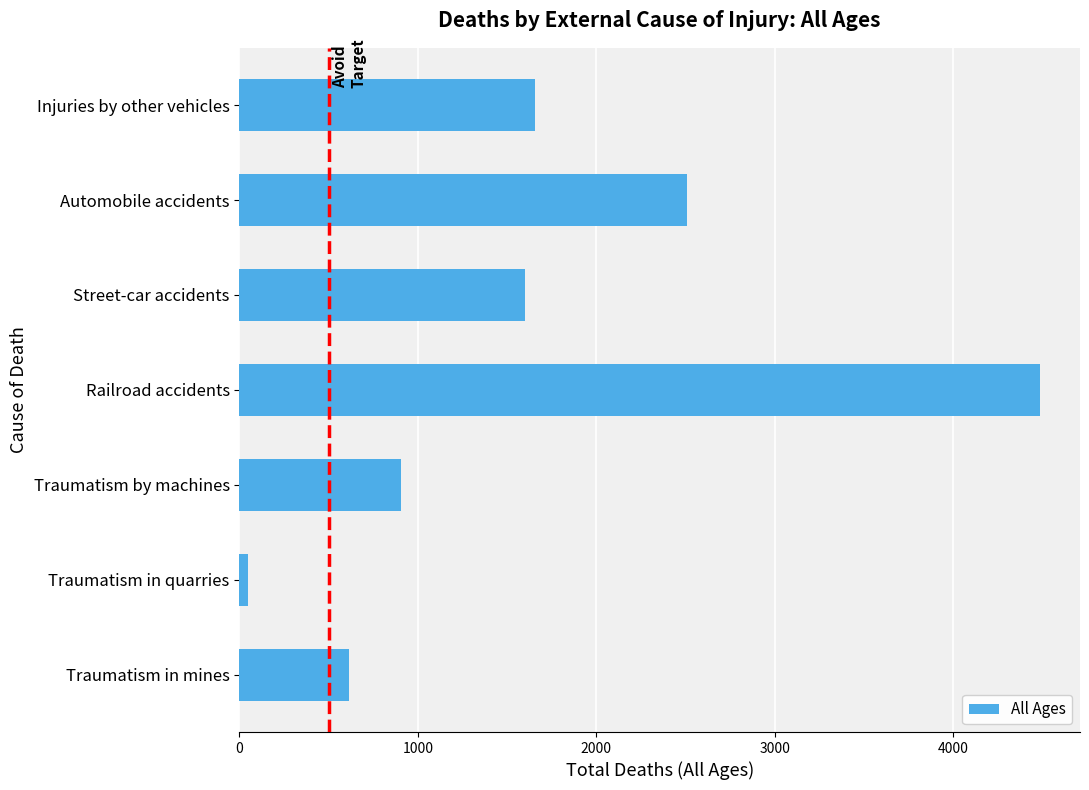

Which has a higher value, Injuries by other vehicles or Traumatism in quarries?

Injuries by other vehicles